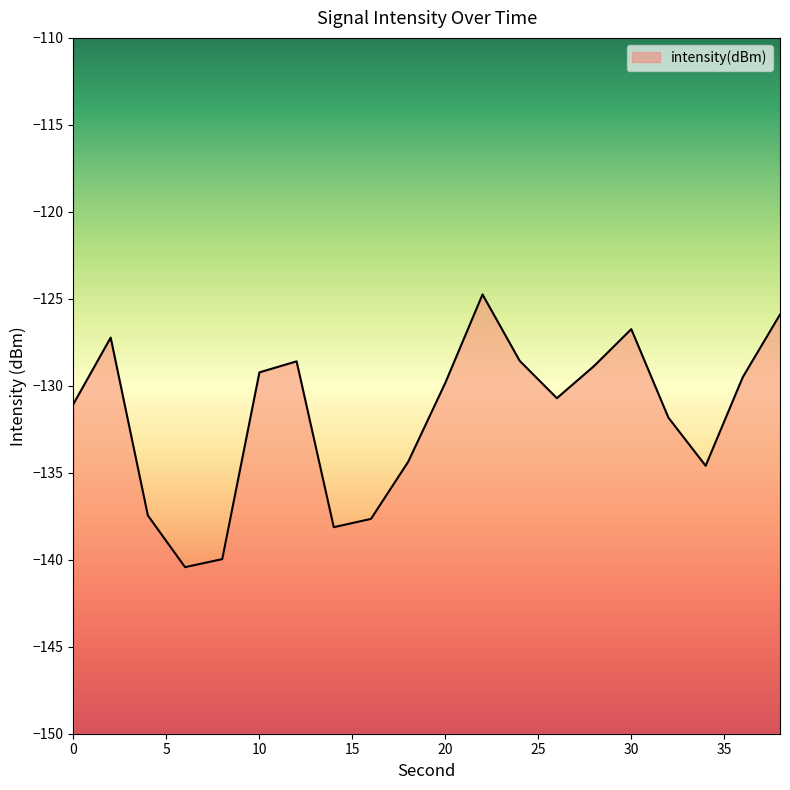

True or false: the data shows -131.0 at 0.

True